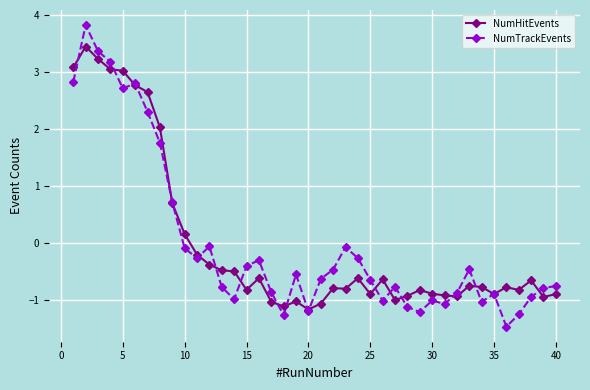

What is the maximum value shown in the chart?

3.8